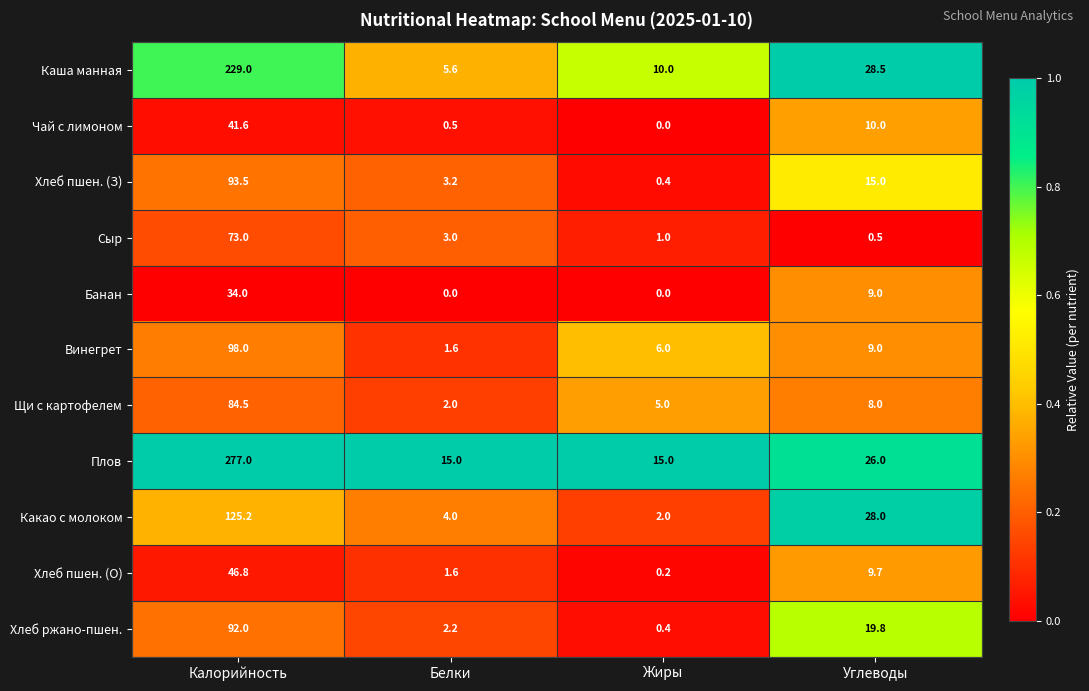

How many data points in Чай с лимоном are less than 10?

2